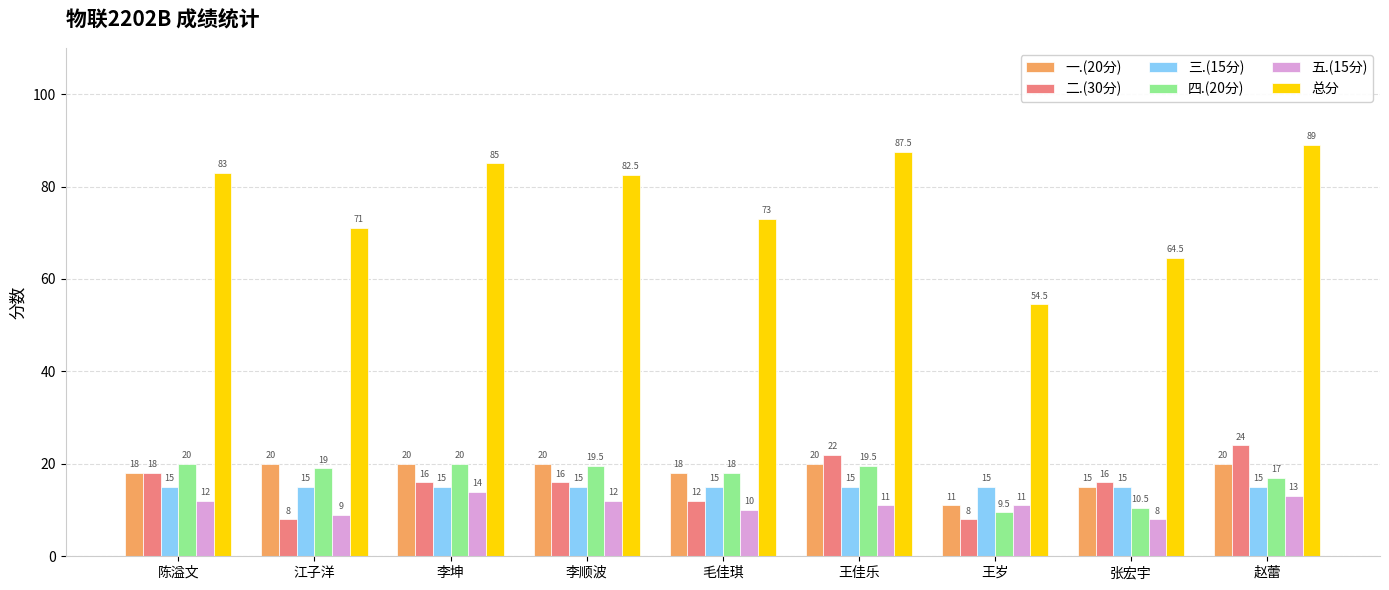

What is the label of the 3rd bar from the right?

王岁